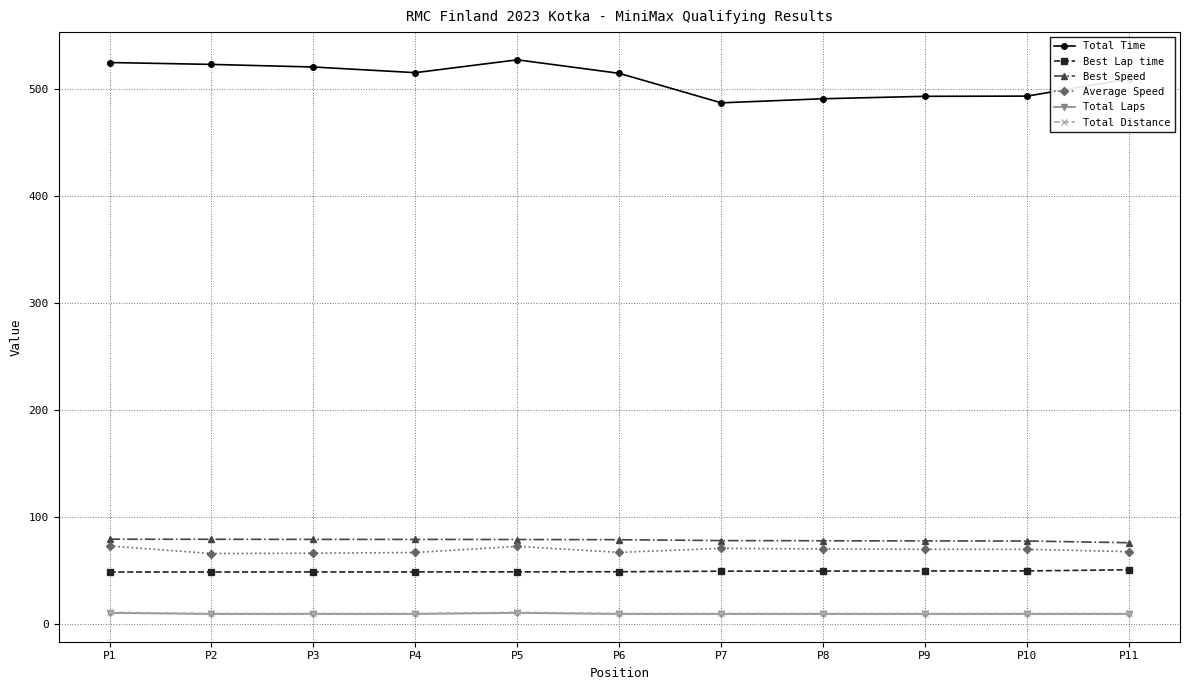

What is the sum of the Total Laps values at P6 and P9?

18.0